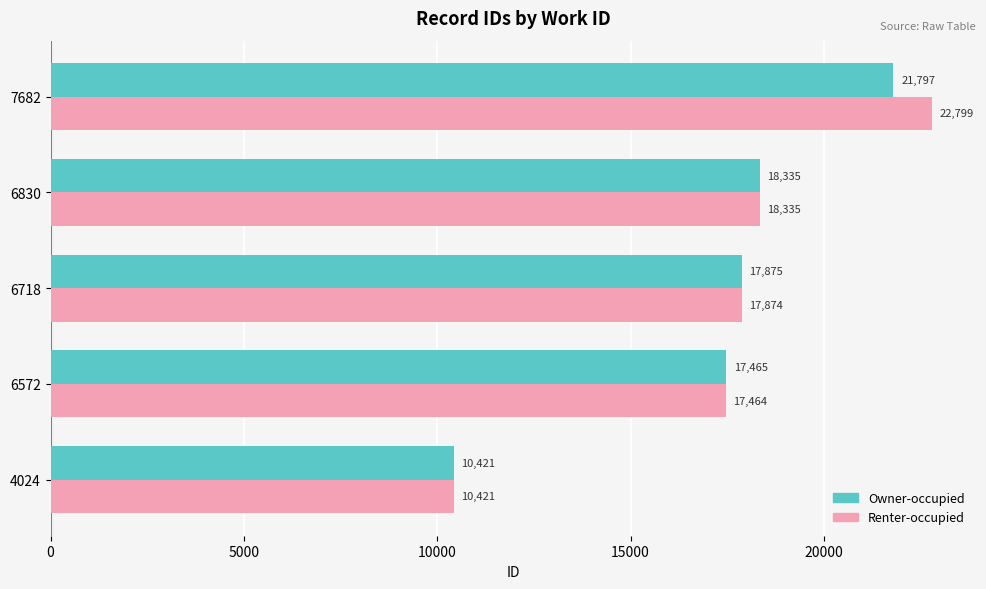

At which category does the chart reach its peak across all series?

7682